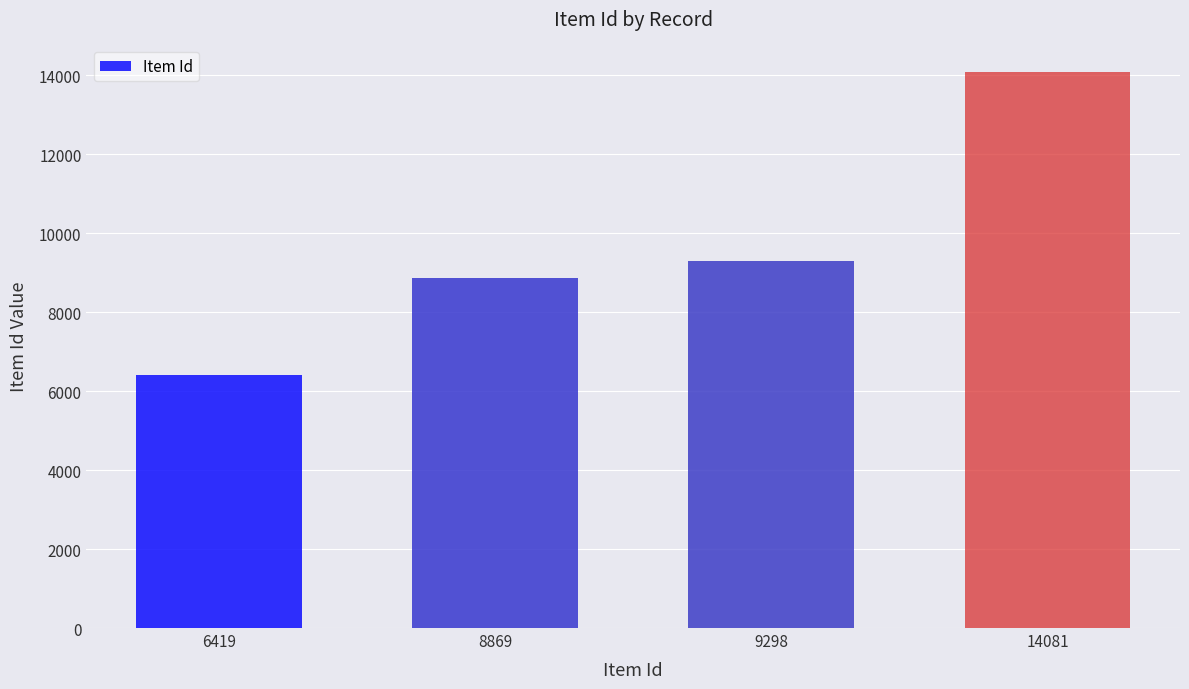

What is the difference between the second highest and second lowest values?

429